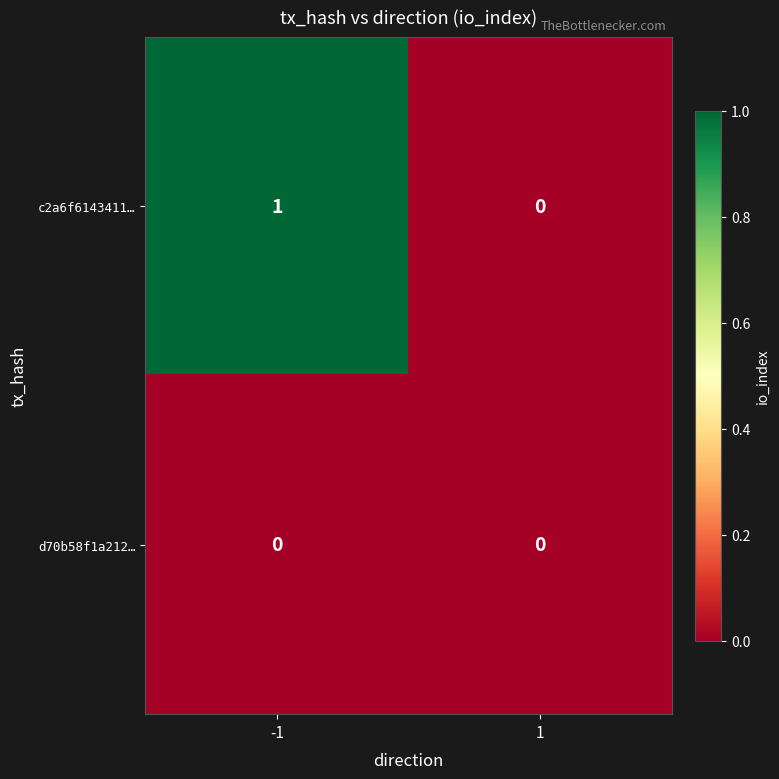

What is the total value across all series at -1?

1